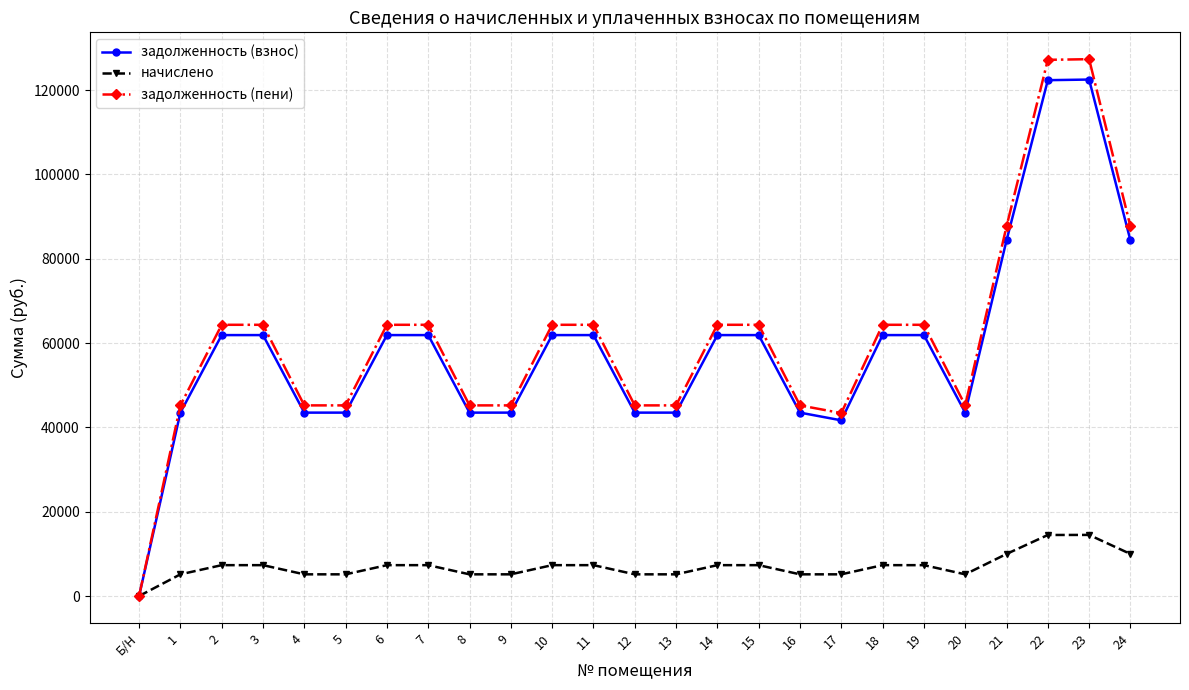

What is the value of the начислено point at the 17th from the left?

5148.0